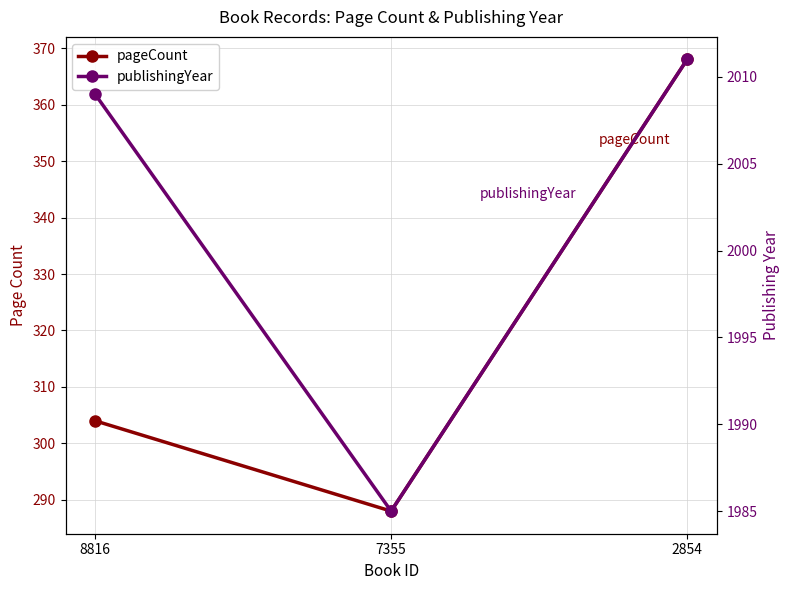

What is the value of the publishingYear point at the 1st from the left?

2009